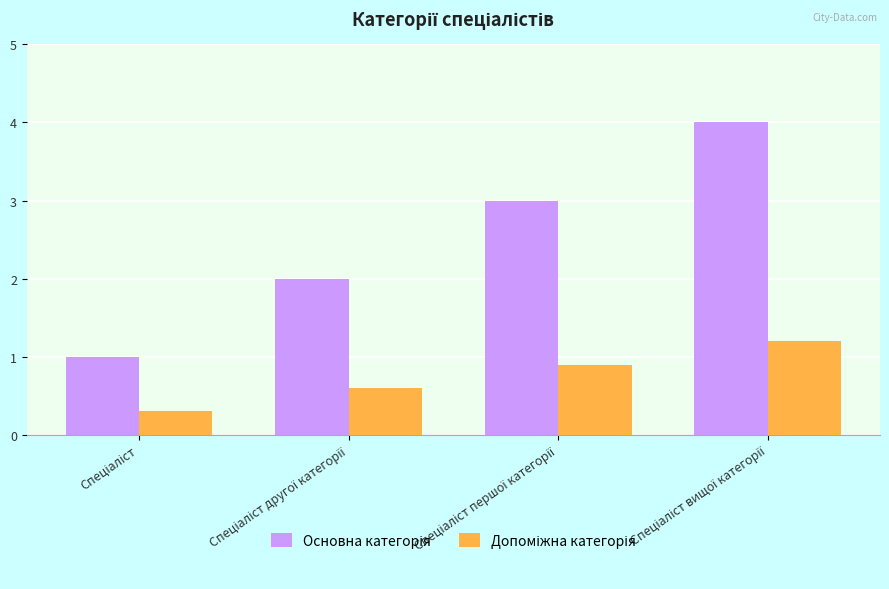

What is the maximum value shown in the chart?

4.0